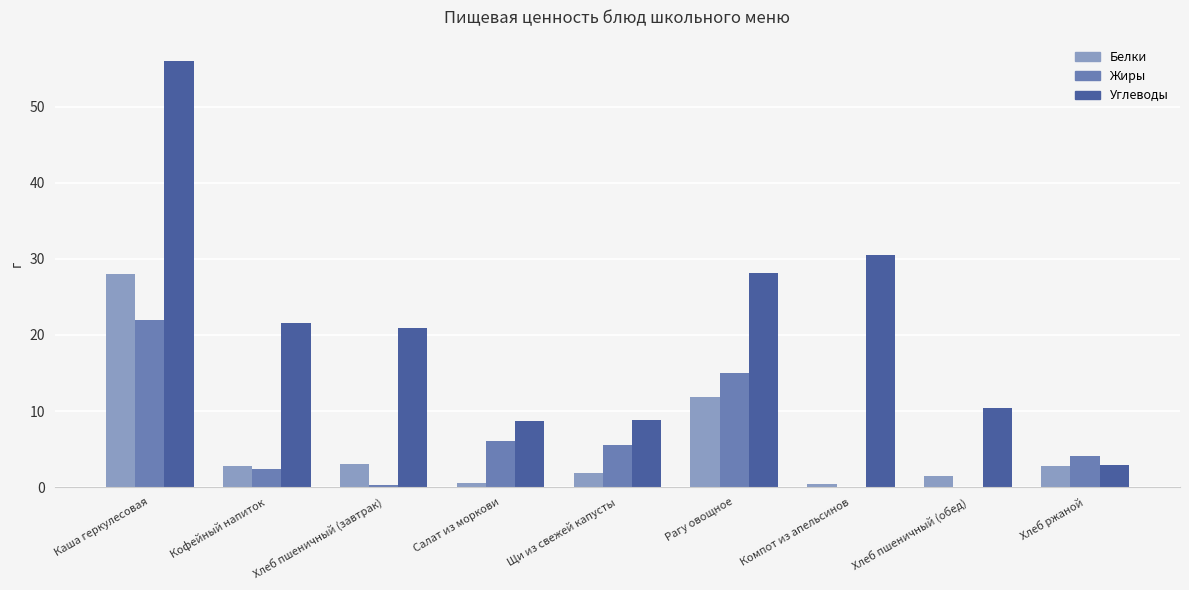

Where is Углеводы nearest to the value 29?

Рагу овощное